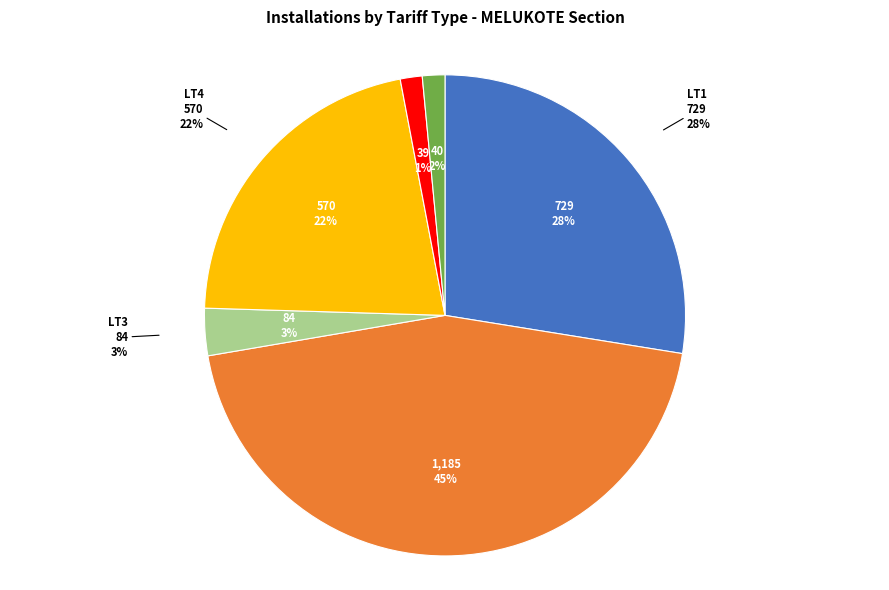

What is the total percentage of LT2 and LT4?

66.3%